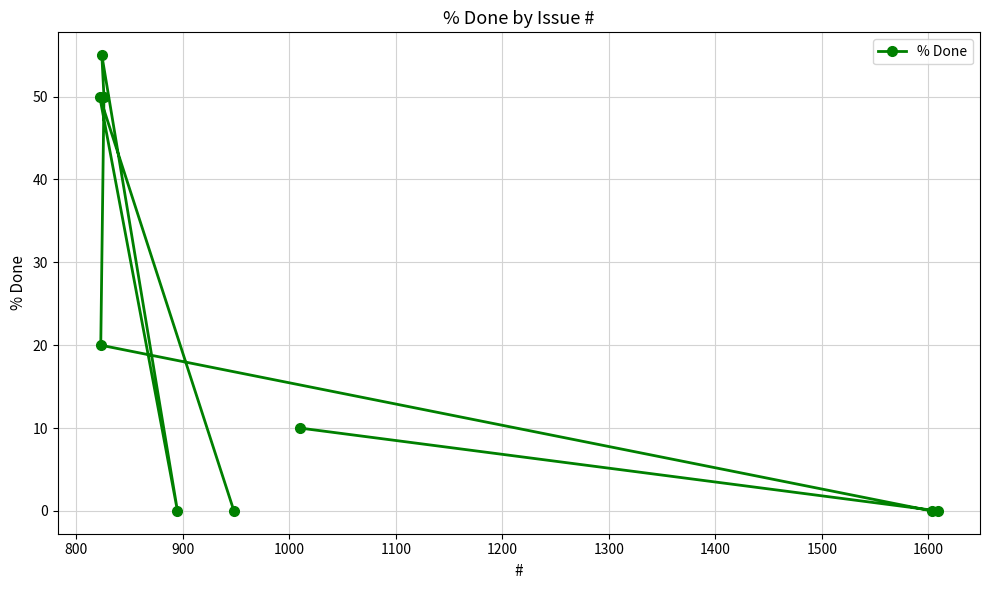

Reading left to right, extract all data points from this chart.

50	20	55	50	0	0	10	0	0